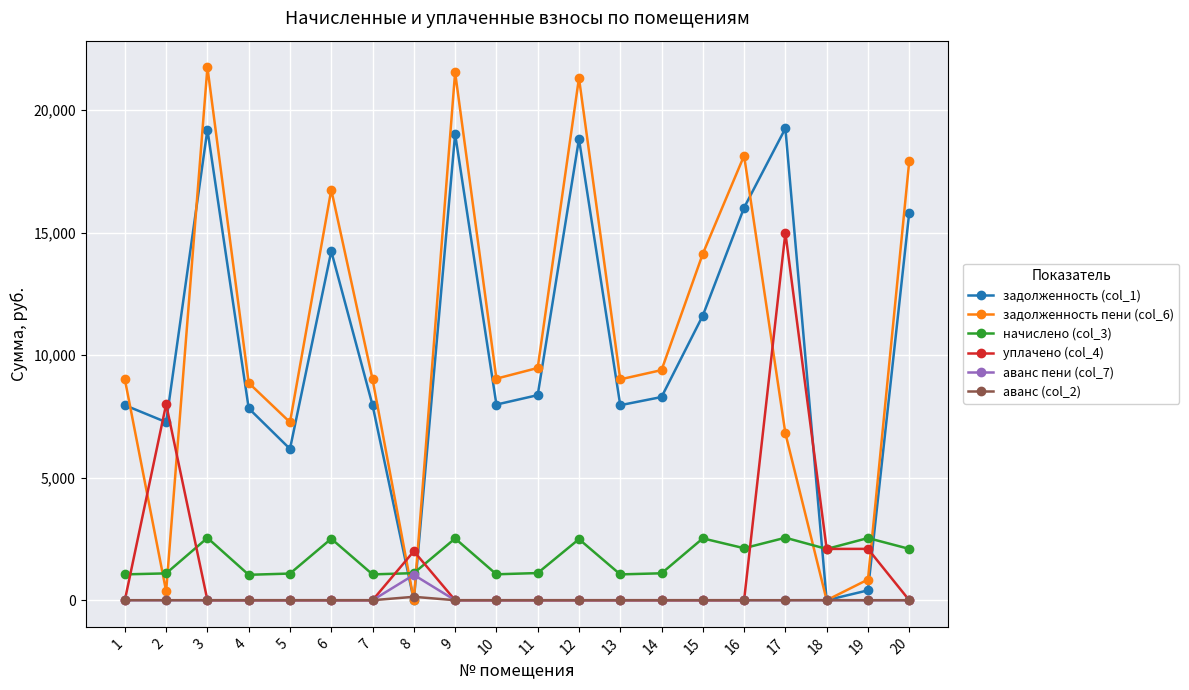

How many lines are shown in the chart?

6